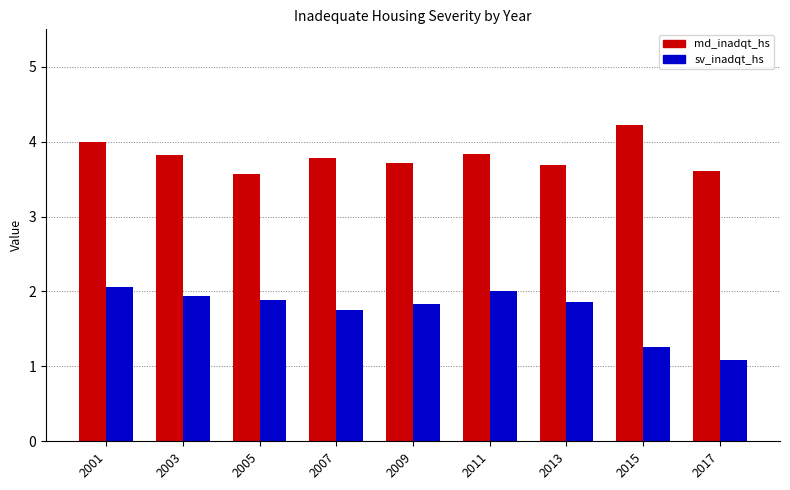

How many bars are there in total?

18